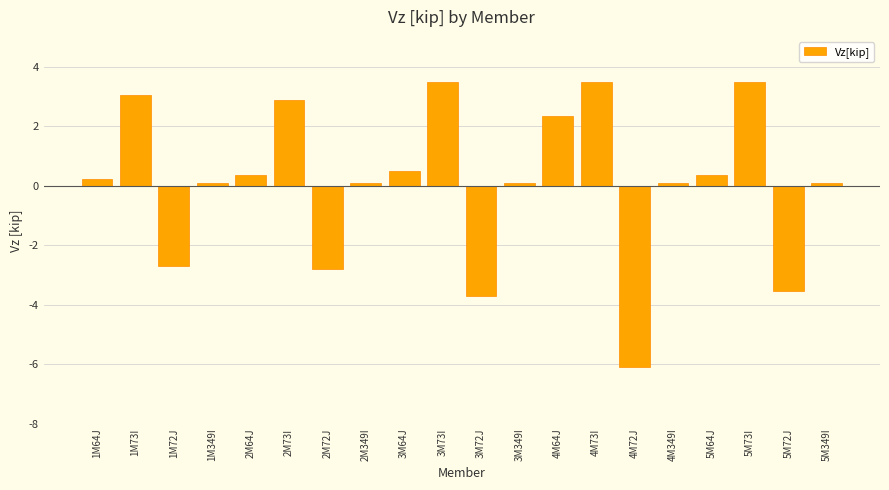

What is the change in value from 1M72J to 3M72J?

-1.0